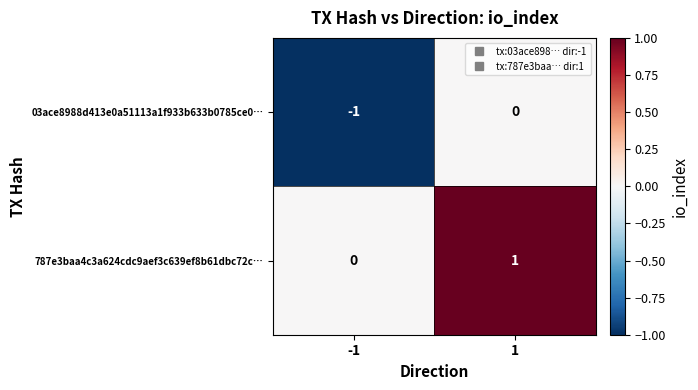

Rank the series at -1 from lowest to highest value.

03ace8988d413e0a51113a1f933b633b0785ce0…, 787e3baa4c3a624cdc9aef3c639ef8b61dbc72c…